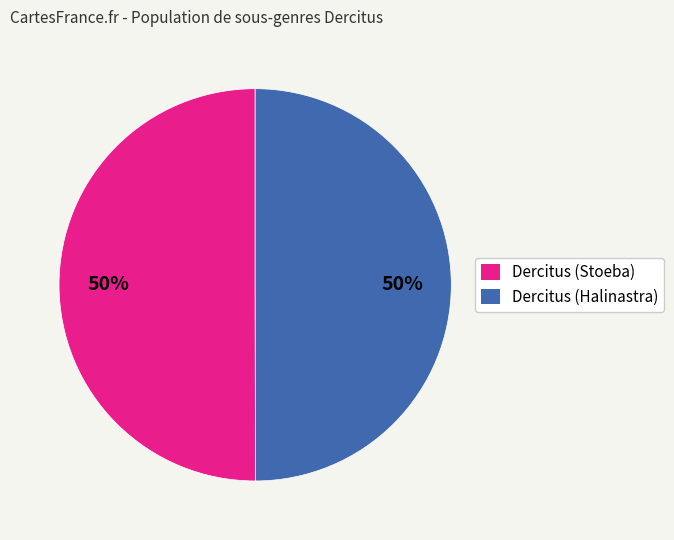

Approximately how many times larger is the value at Dercitus (Stoeba) compared to Dercitus (Halinastra)?

1.0